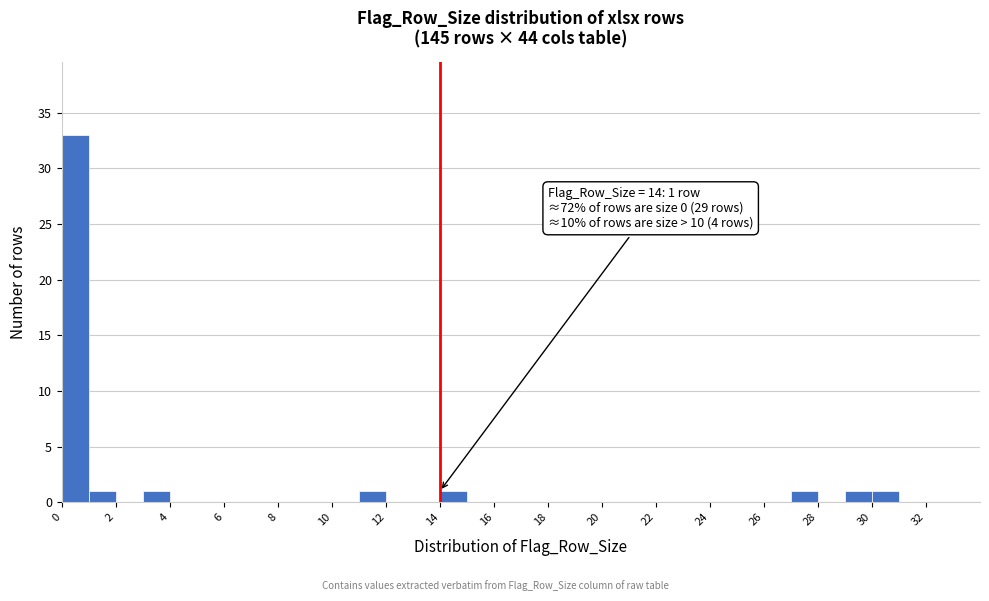

Which range on the x-axis has the tallest bar?

0 to 1